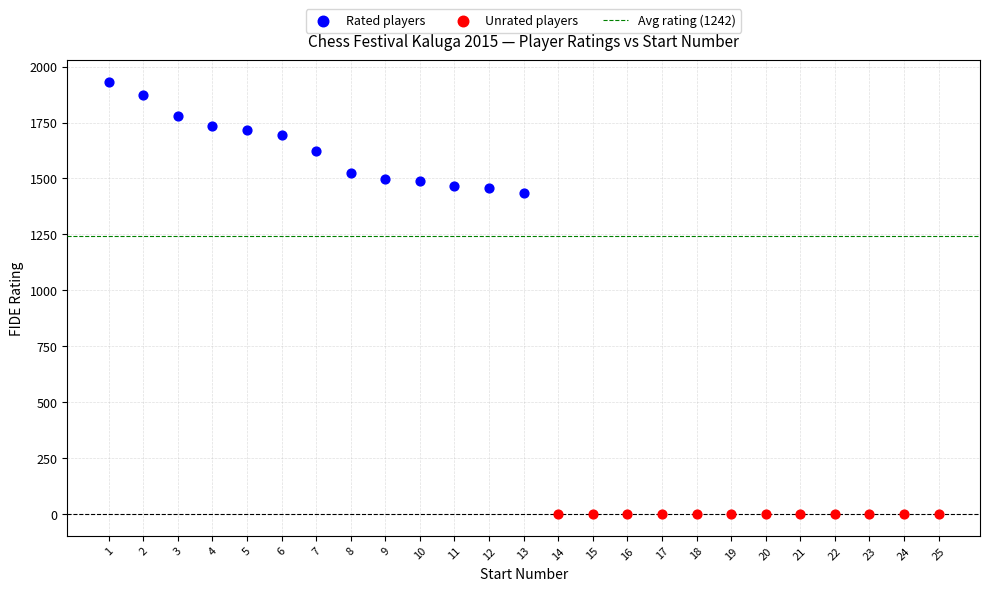

Which series reaches the maximum Y coordinate?

Rated players